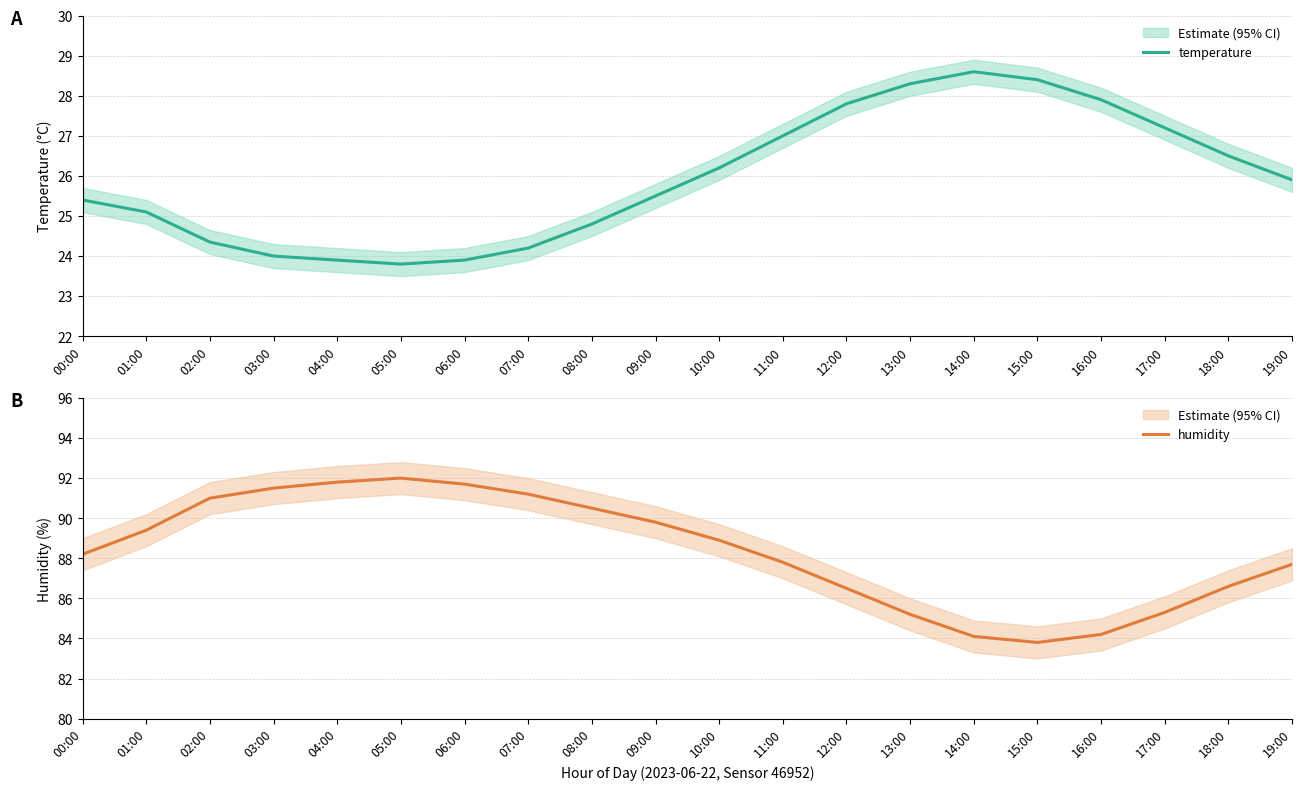

True or false: humidity and temperature intersect in this chart.

False